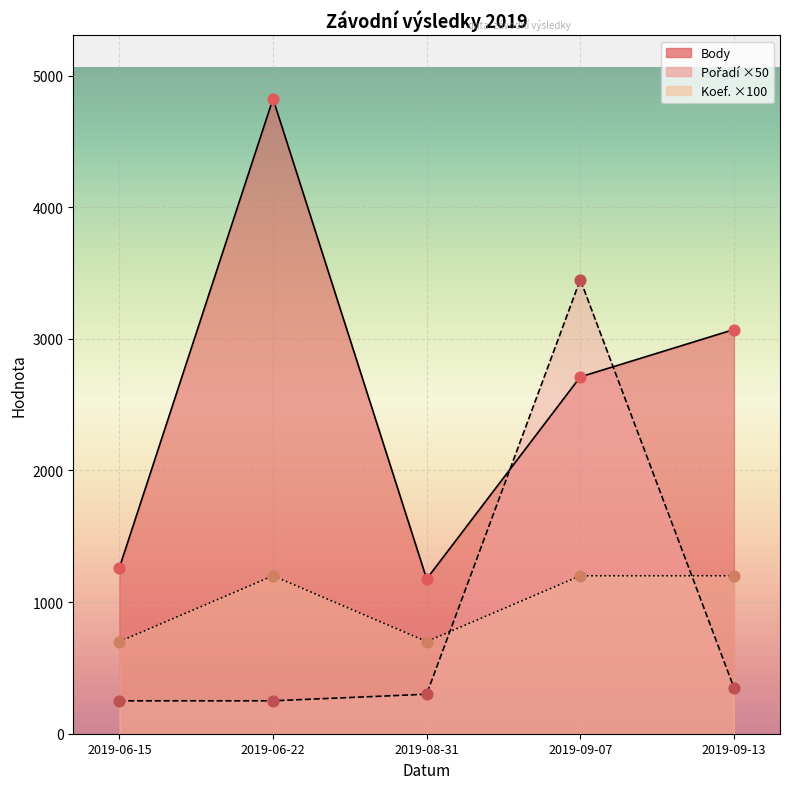

Which series contains the lowest Y value?

Pořadí